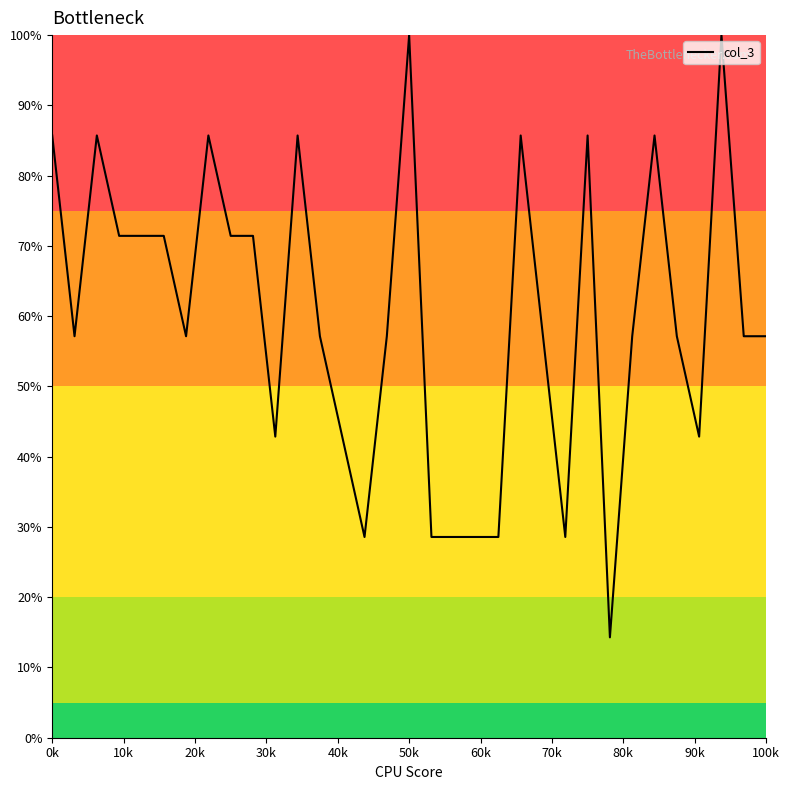

Reading left to right, extract all data points from this chart.

85.7	57.1	85.7	71.4	71.4	71.4	57.1	85.7	71.4	71.4	42.9	85.7	57.1	42.9	28.6	57.1	100.0	28.6	28.6	28.6	28.6	85.7	57.1	28.6	85.7	14.3	57.1	85.7	57.1	42.9	100.0	57.1	57.1